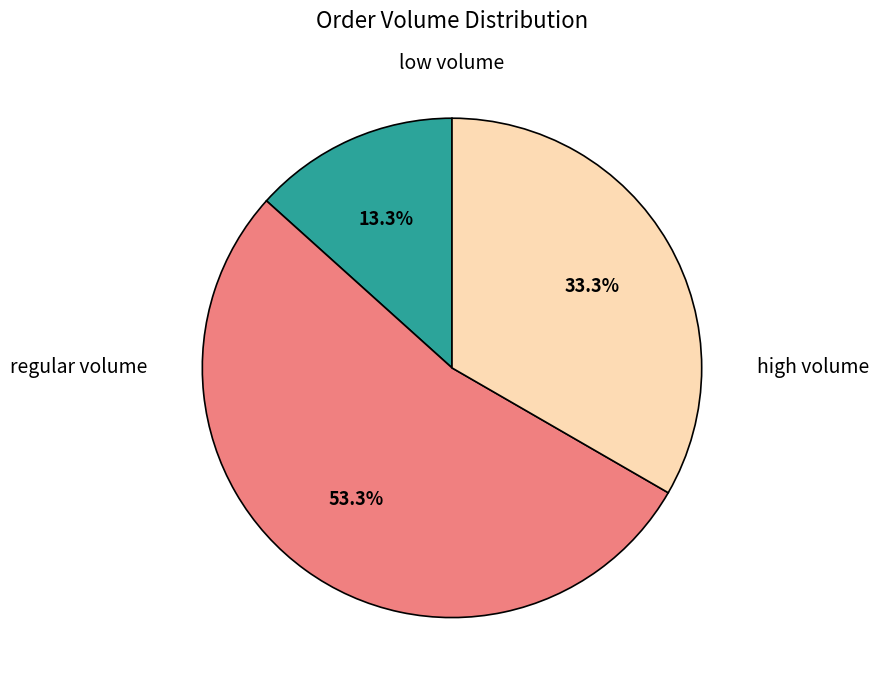

Is there a majority slice in this chart?

Yes